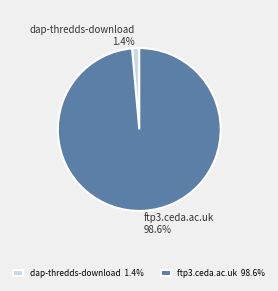

To the nearest percent, what is the average slice percentage?

50%